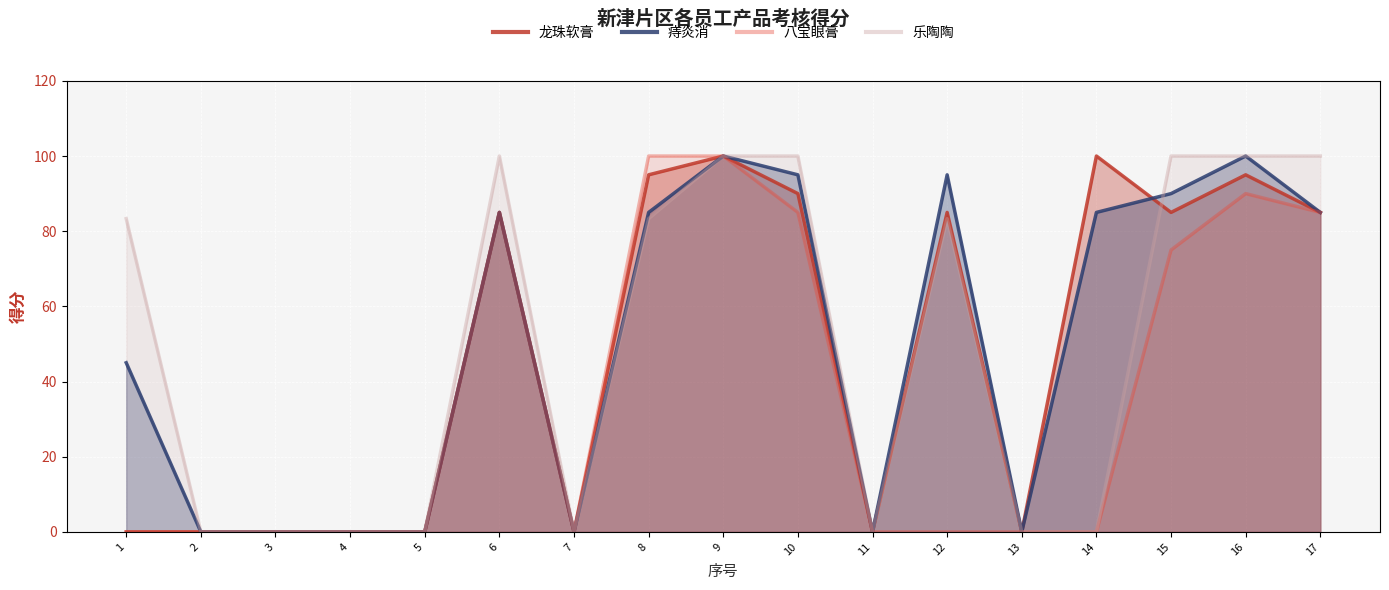

Reading right to left, what are all the values shown in this chart?

龙珠软膏: 85.0	95.0	85.0	100.0	0.0	85.0	0.0	90.0	100.0	95.0	0.0	85.0	0.0	0.0	0.0	0.0	0.0
痔炎消: 85.0	100.0	90.0	85.0	0.0	95.0	0.0	95.0	100.0	85.0	0.0	85.0	0.0	0.0	0.0	0.0	45.0
八宝眼膏: 85.0	90.0	75.0	0.0	0.0	0.0	0.0	85.0	100.0	100.0	0.0	85.0	0.0	0.0	0.0	0.0	0.0
乐陶陶: 100.0	100.0	100.0	0.0	0.0	83.3	0.0	100.0	100.0	83.3	0.0	100.0	0.0	0.0	0.0	0.0	83.3